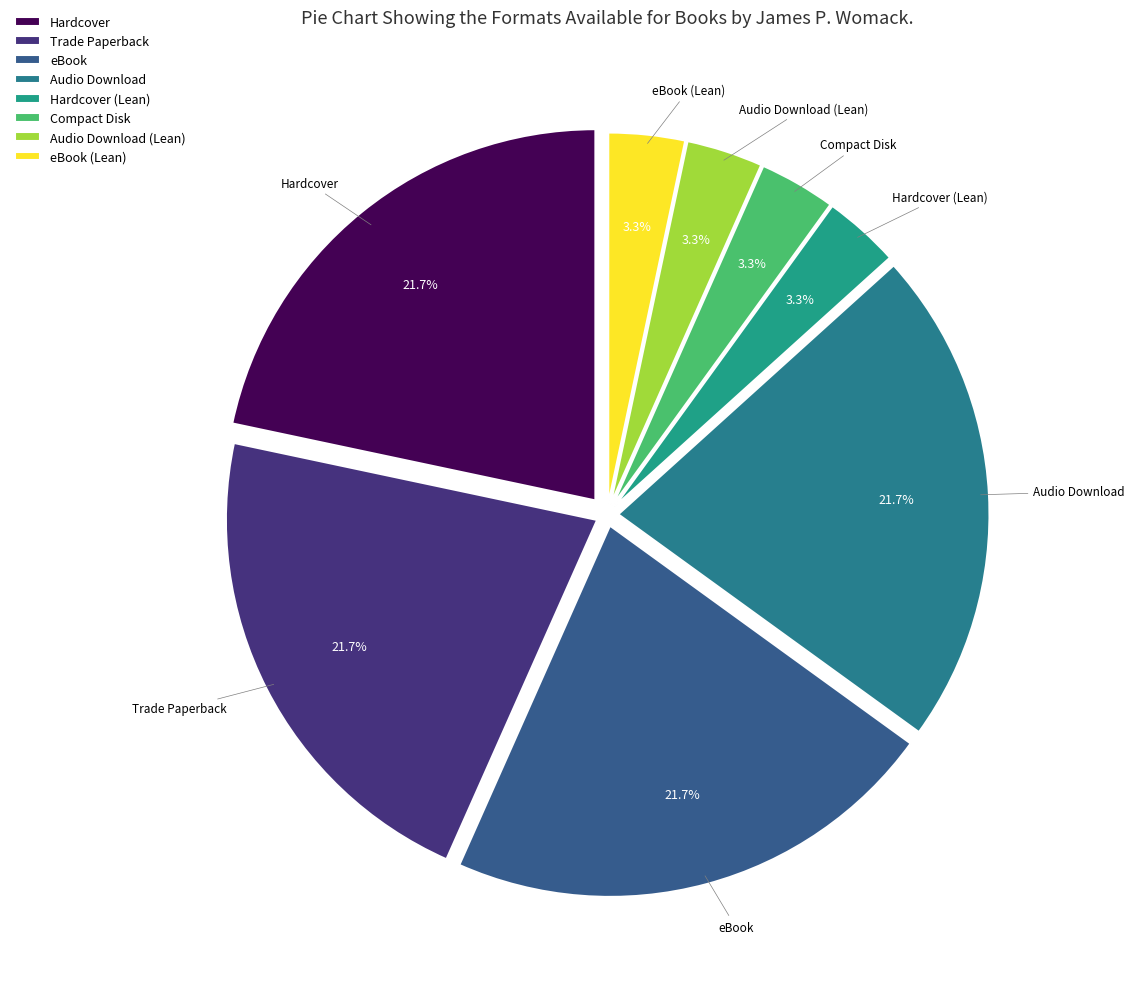

What is the ratio of the value at Hardcover (Lean) to the value at eBook (Lean)?

1.0